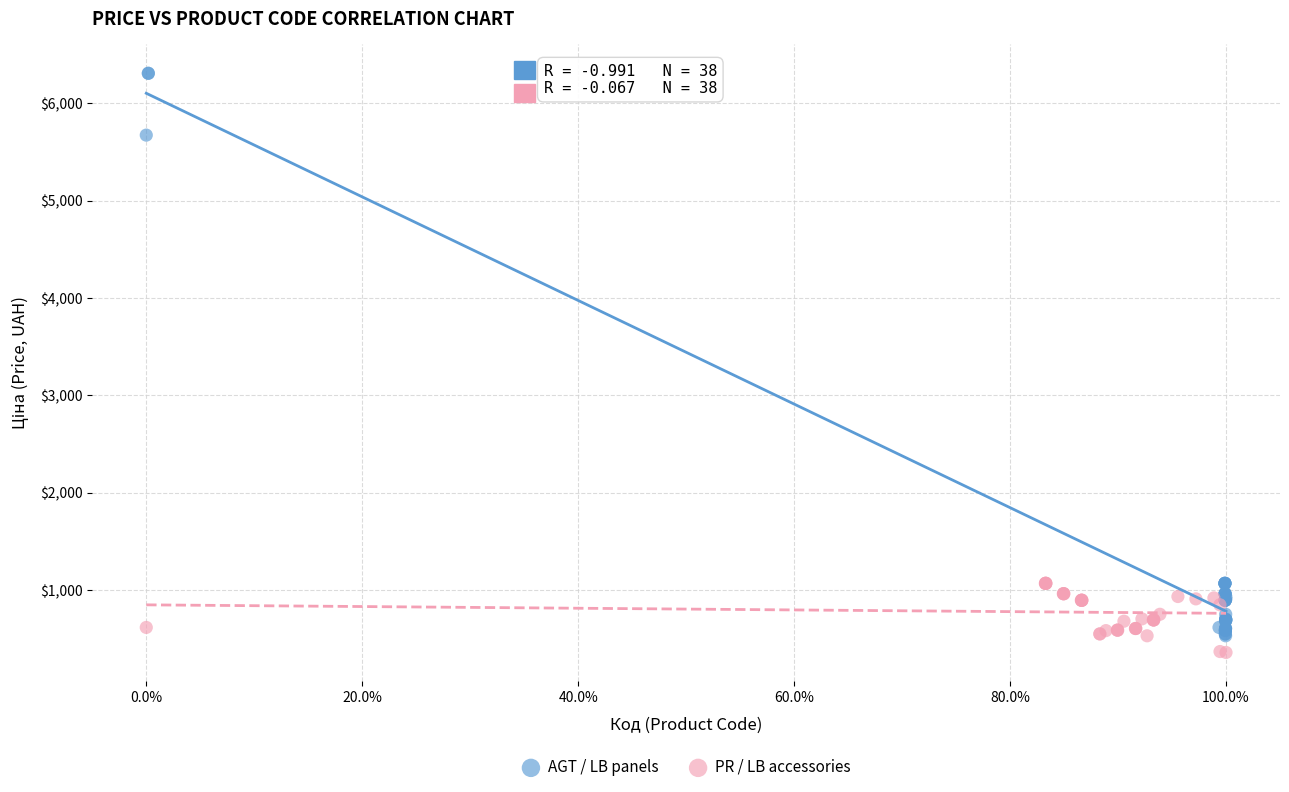

Which series has the largest Y range (max minus min)?

AGT / LB panels